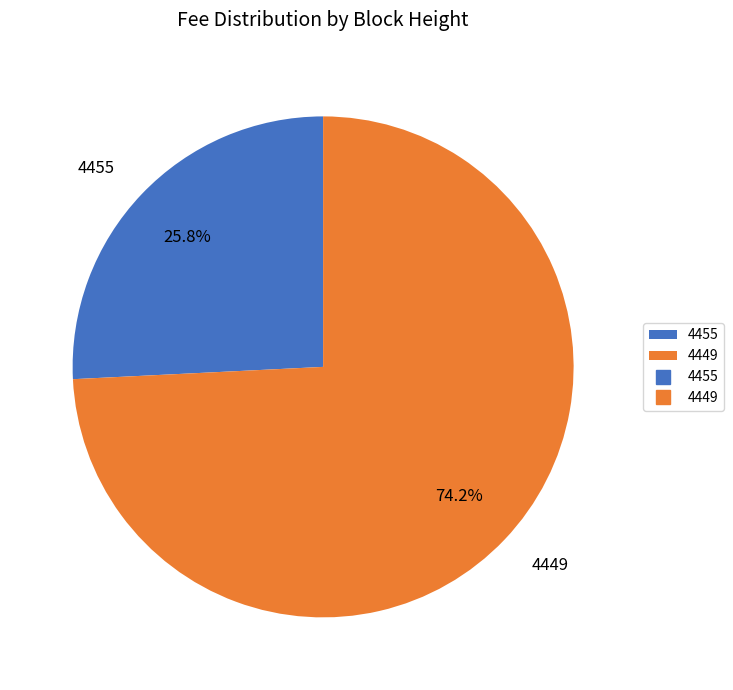

What portion of the pie excludes 4449?

25.8%